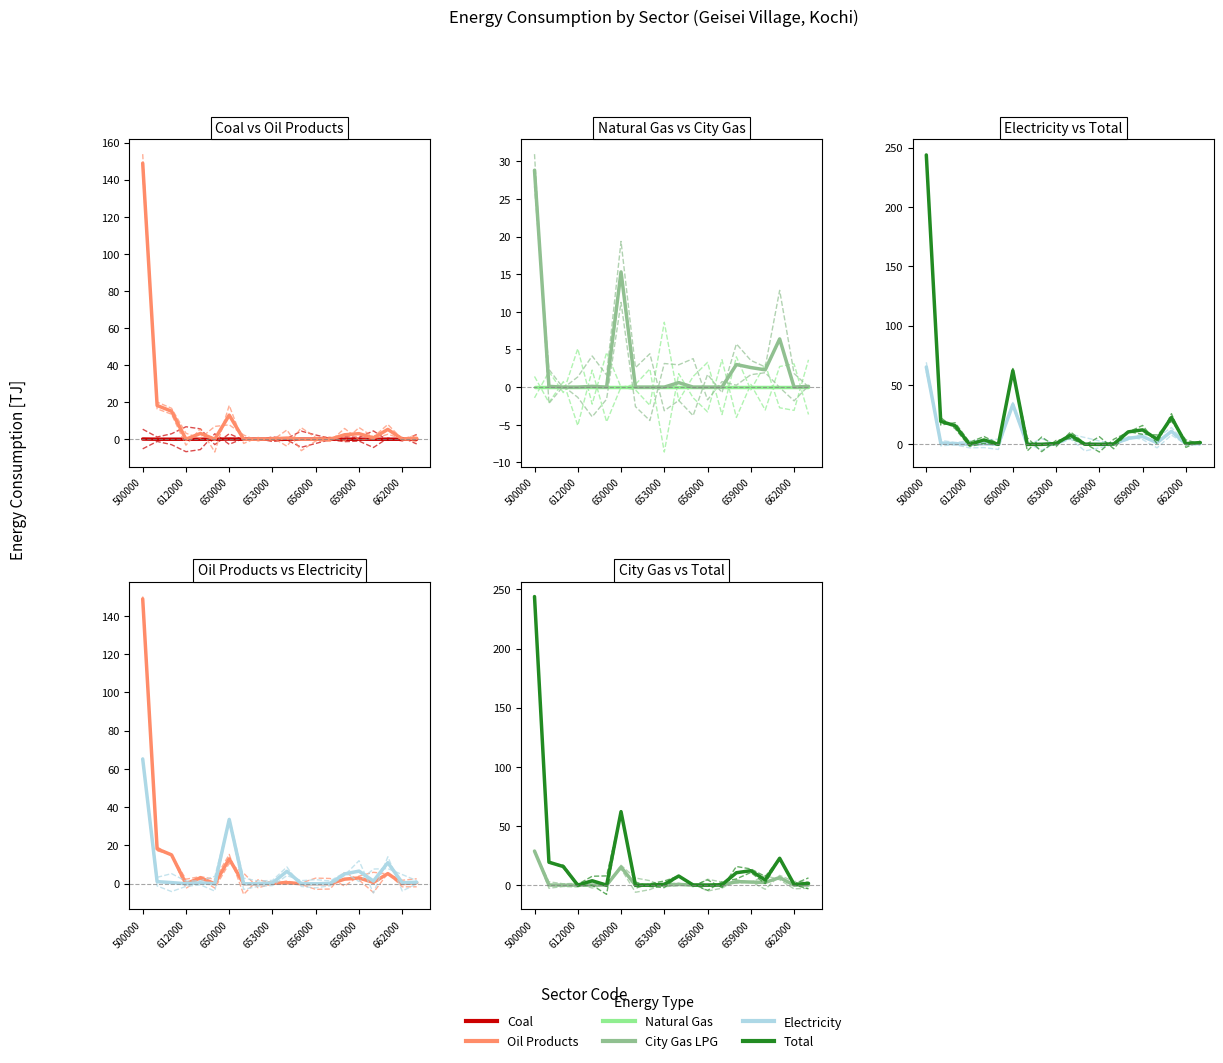

True or false: City Gas LPG has a value of 28.8 at 500000.

True